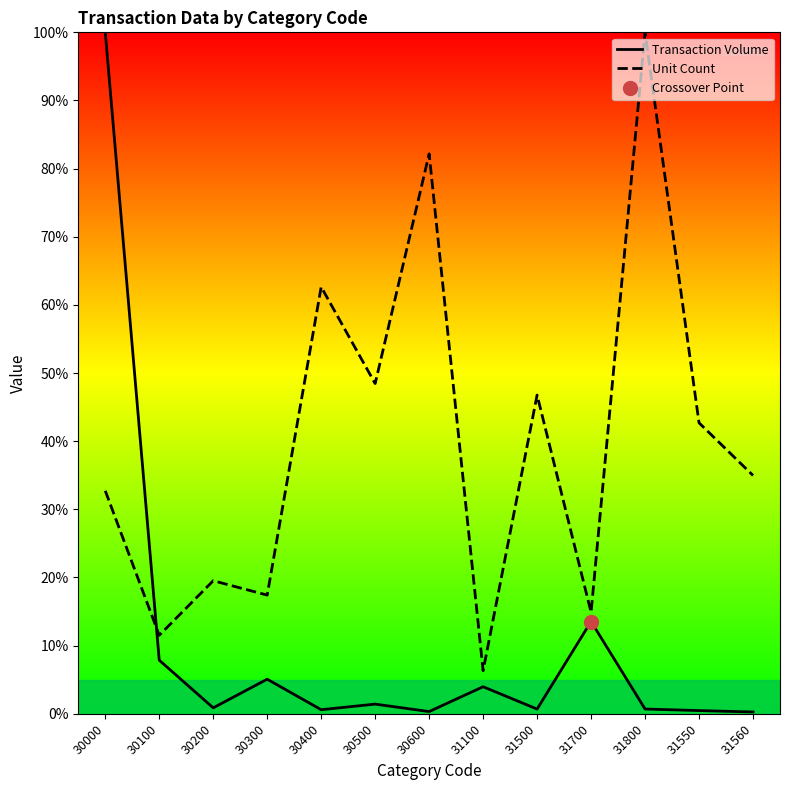

Which label corresponds to the largest value in the chart?

30000